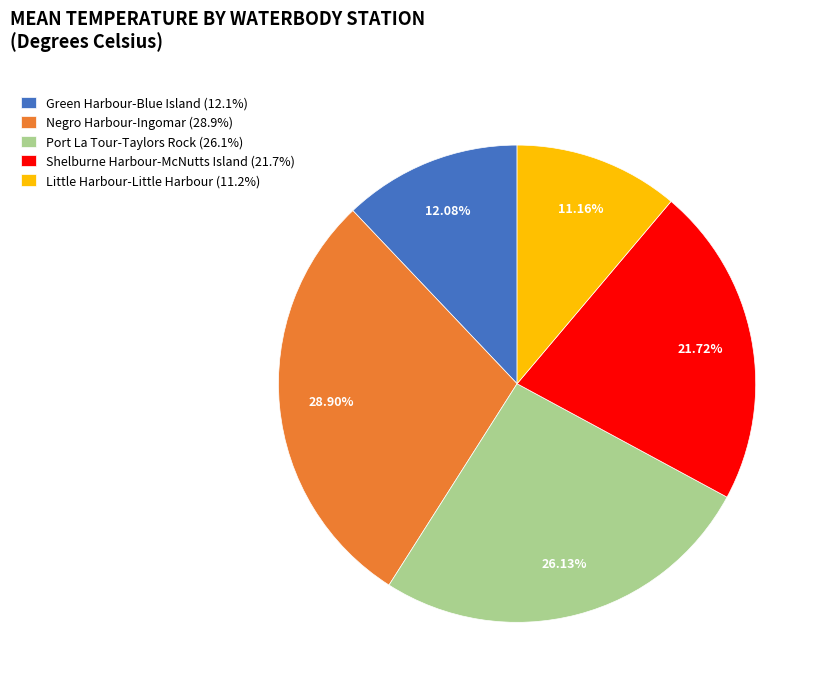

Is there a majority slice in this chart?

No